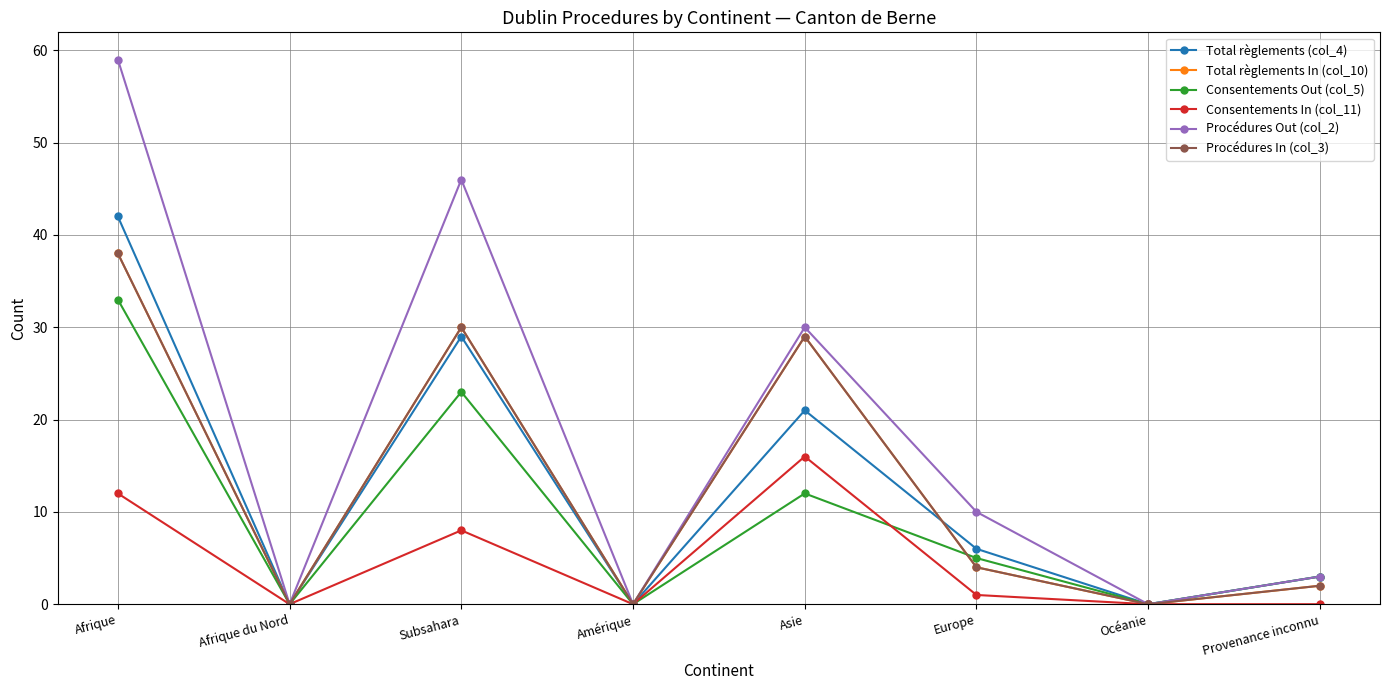

How many times do Procédures In (col_3) and Consentements Out (col_5) cross each other?

1